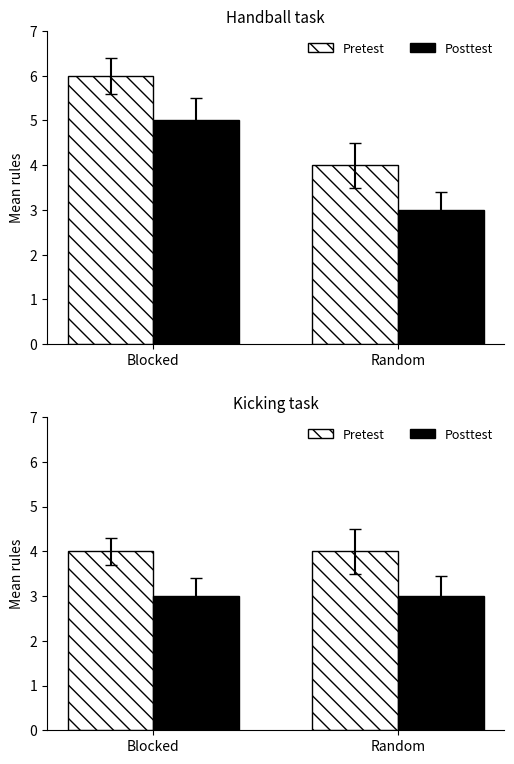

What are all the series names shown in the legend?

Pretest, Posttest